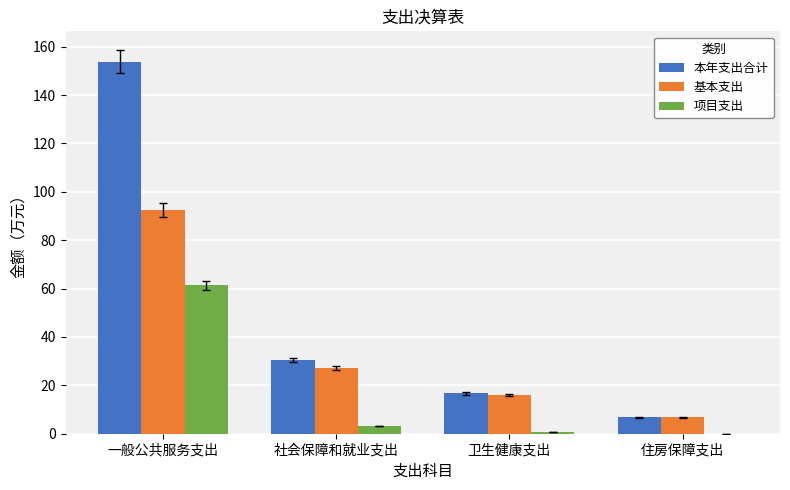

Reading right to left, what are all the values shown in this chart?

本年支出合计: 住房保障支出=6.8	卫生健康支出=16.7	社会保障和就业支出=30.4	一般公共服务支出=153.8
基本支出: 住房保障支出=6.8	卫生健康支出=16.0	社会保障和就业支出=27.2	一般公共服务支出=92.4
项目支出: 住房保障支出=0.0	卫生健康支出=0.7	社会保障和就业支出=3.2	一般公共服务支出=61.4